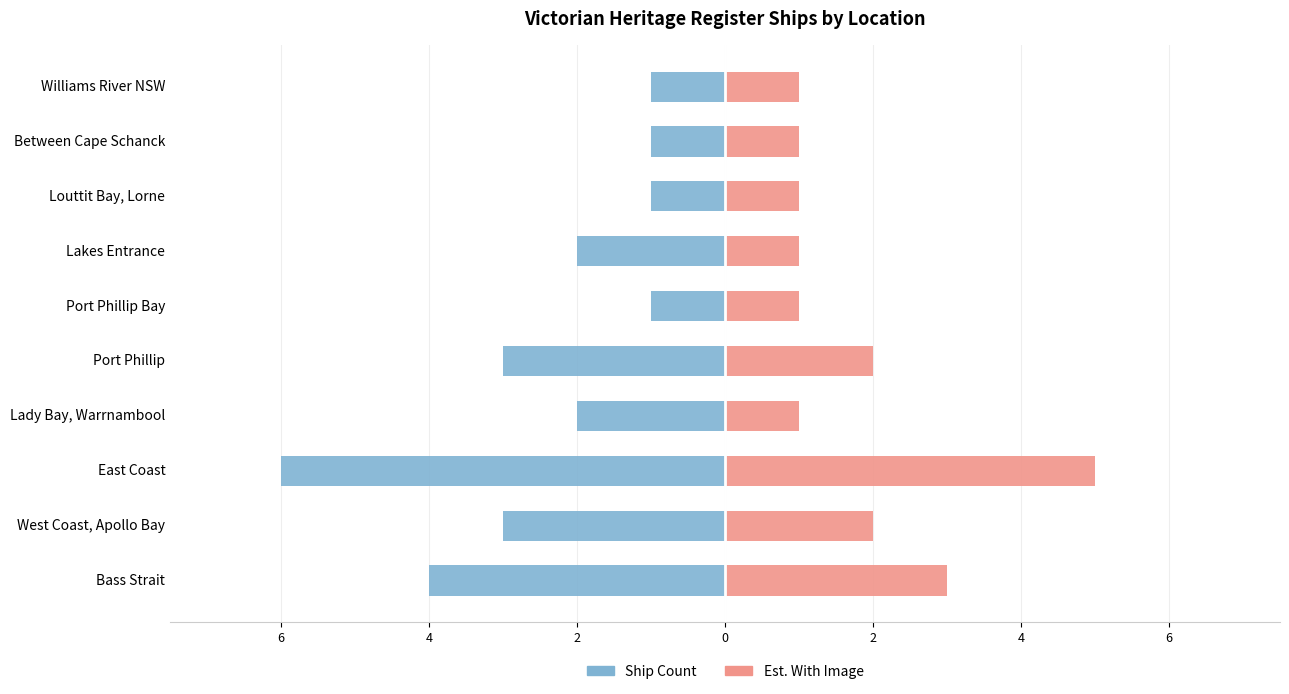

Is it true that Est. With Image equals 4 at Bass Strait?

False